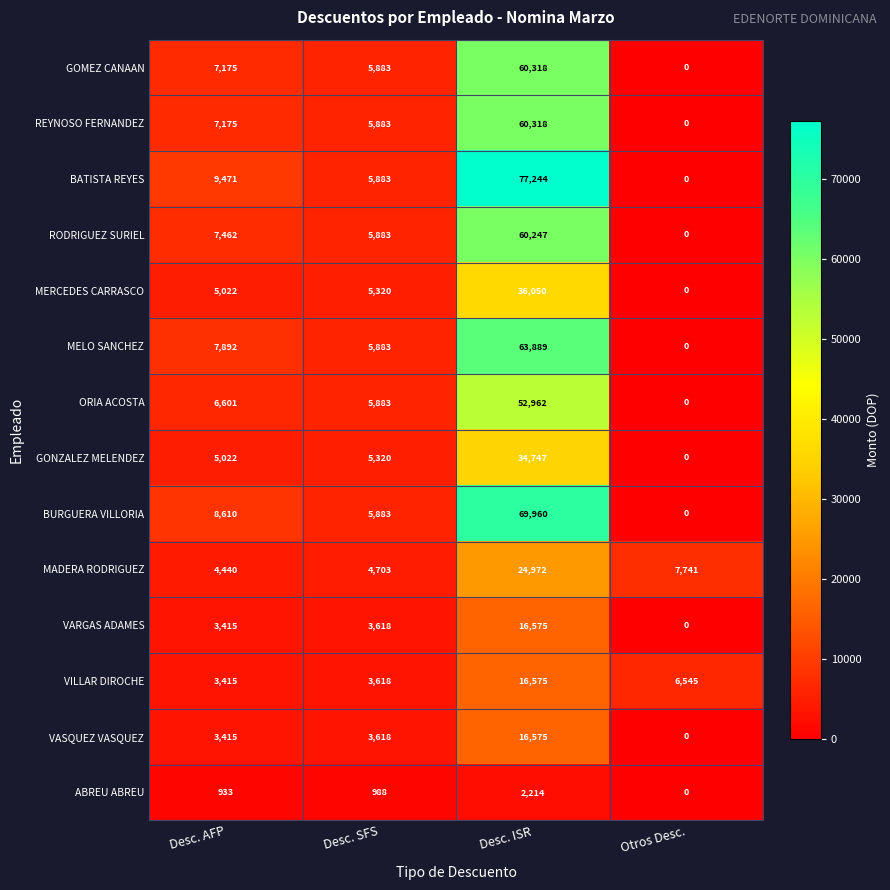

Which series has the largest range (max minus min)?

BATISTA REYES